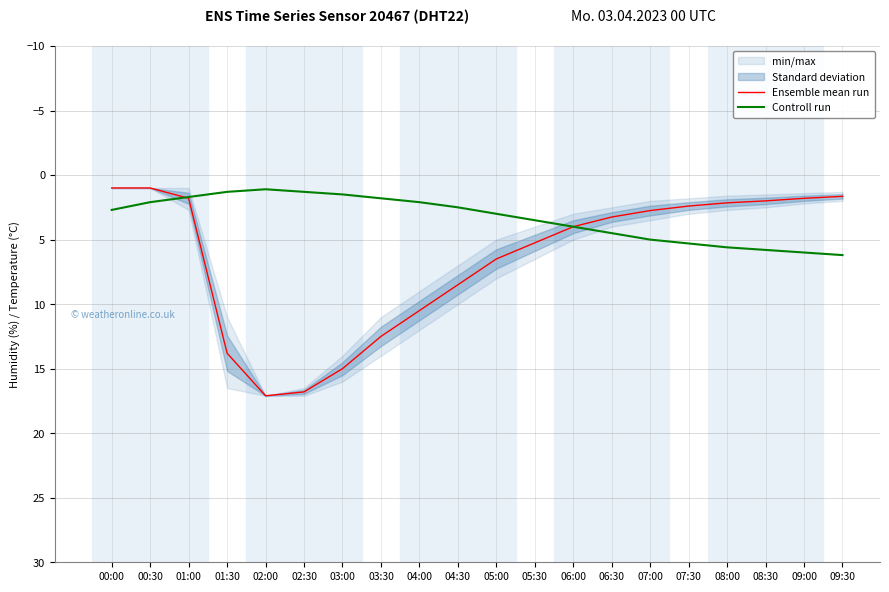

Where does the Ensemble mean run series first go above 4?

01:30